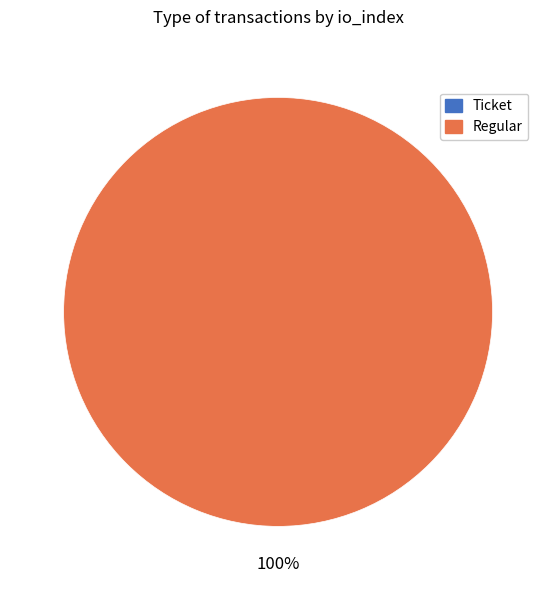

Count the number of slices in the pie.

2